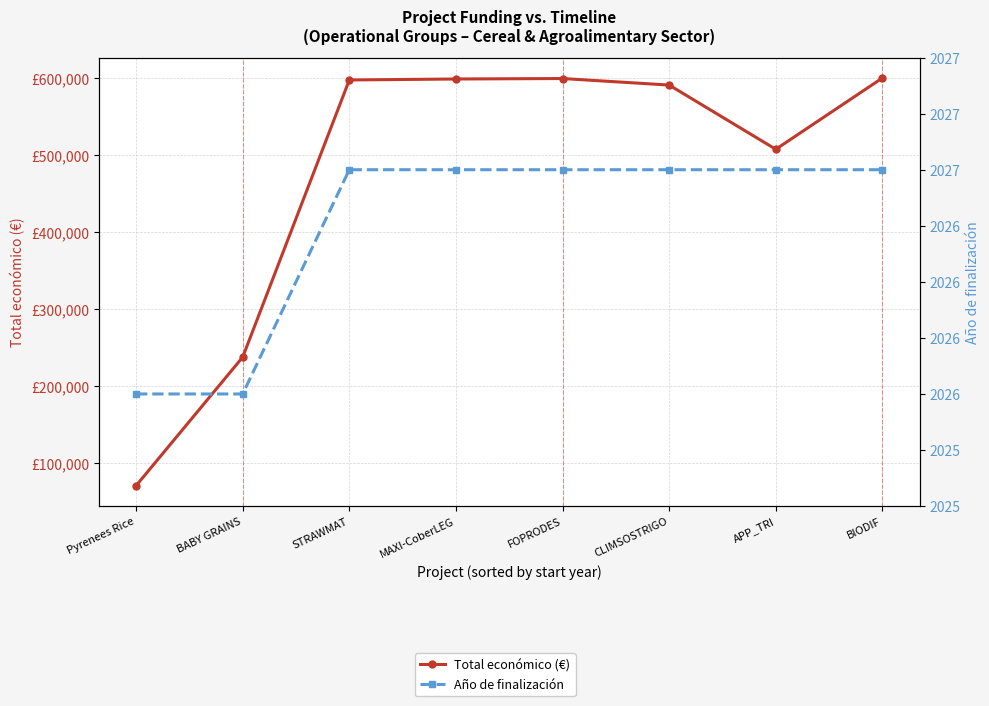

At which category is the sum across all series the highest?

BIODIF